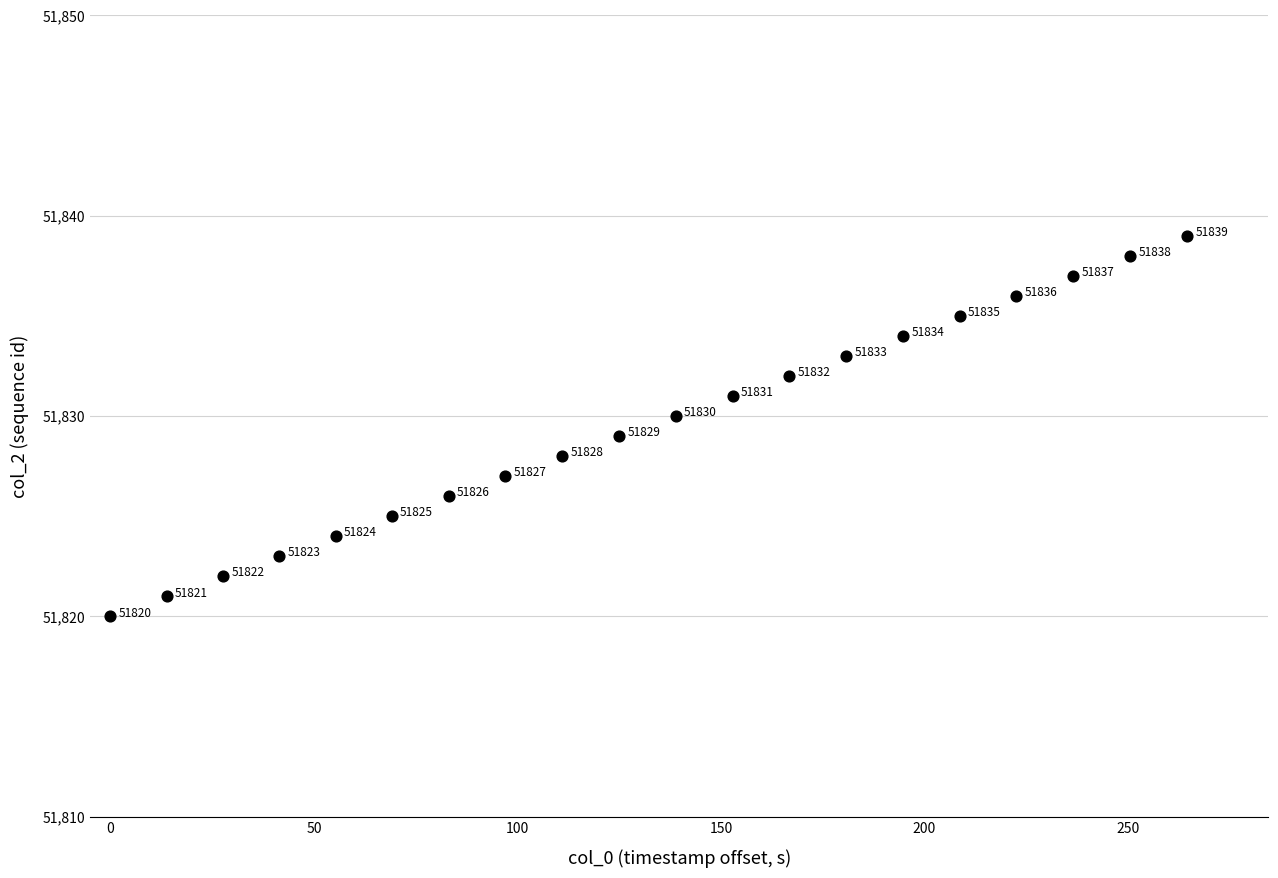

What is the range of Y values (max minus min)?

19